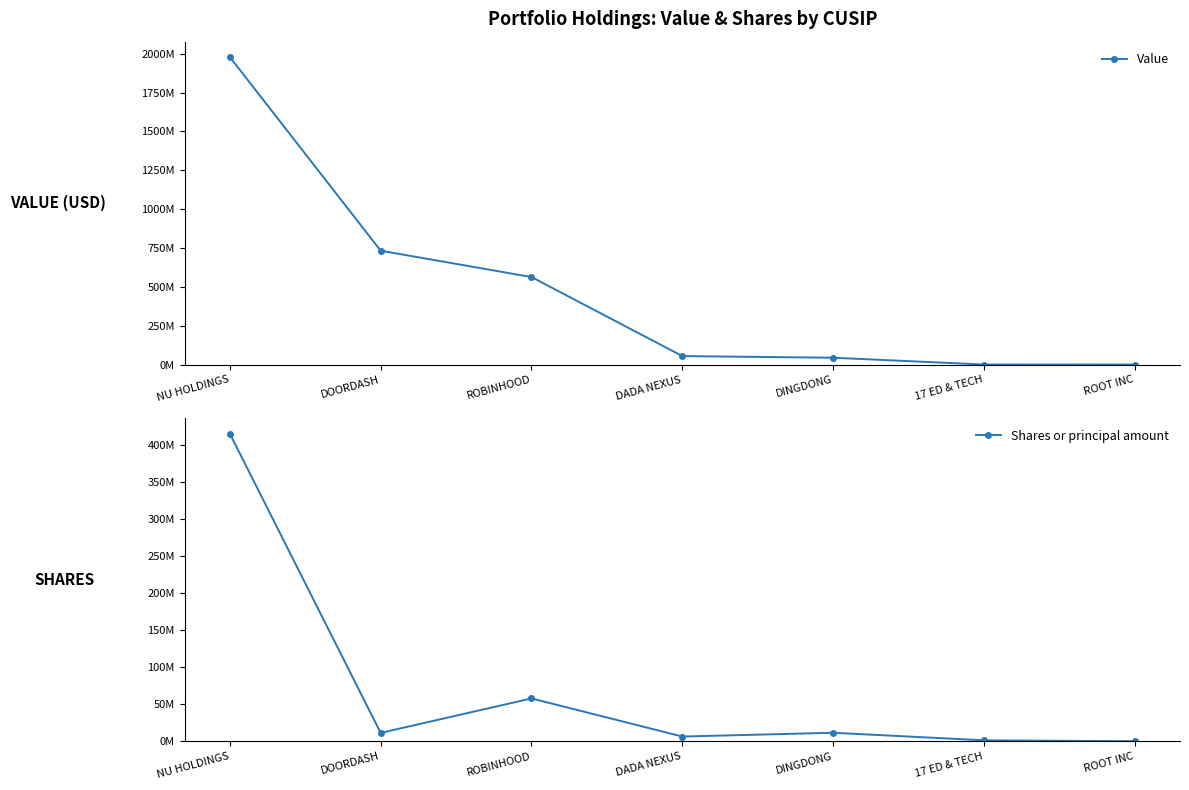

What is the difference between the highest and lowest values at ROBINHOOD?

505732606